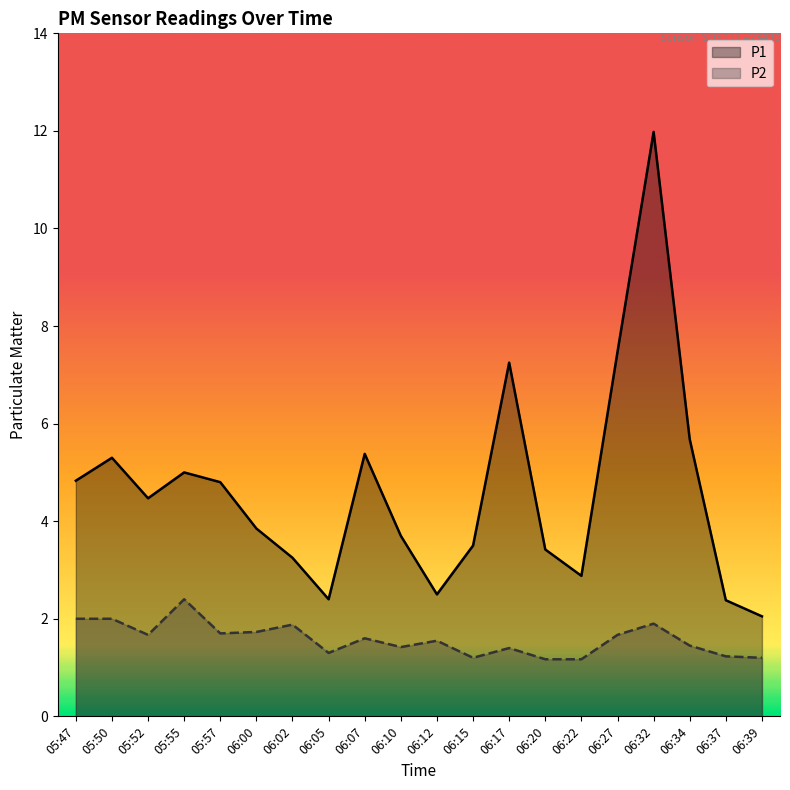

Is the value of P1 at 06:32 greater than the value of P2 at 06:15?

Yes